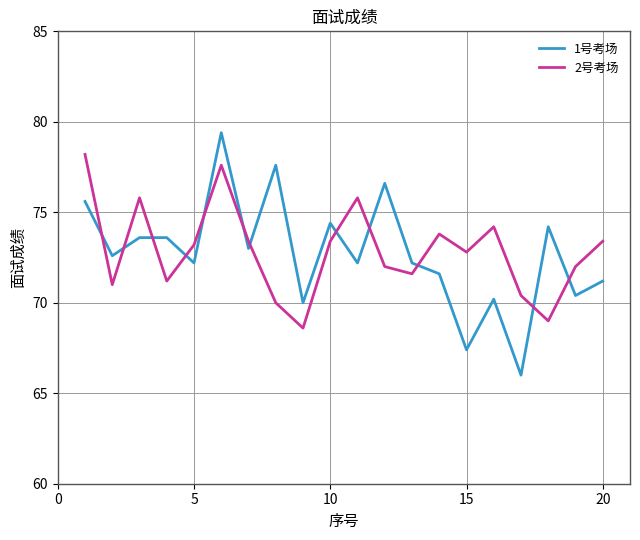

What is the difference between the maximum and minimum values in the 1号考场 series?

13.4